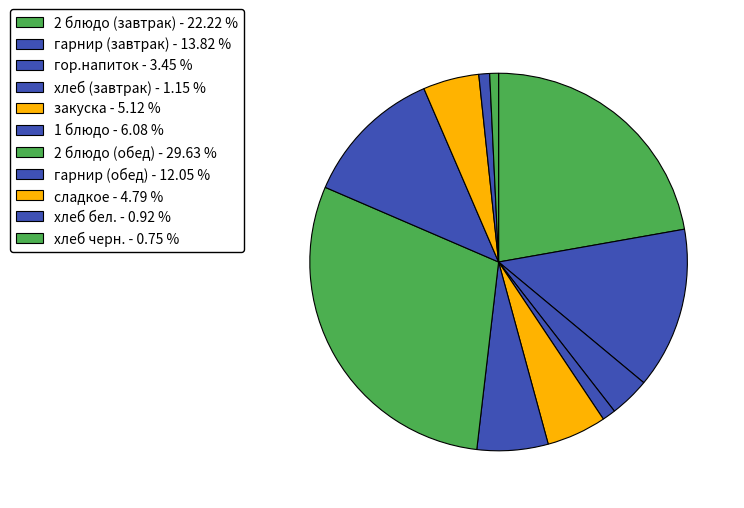

How many segments does this pie chart have?

11